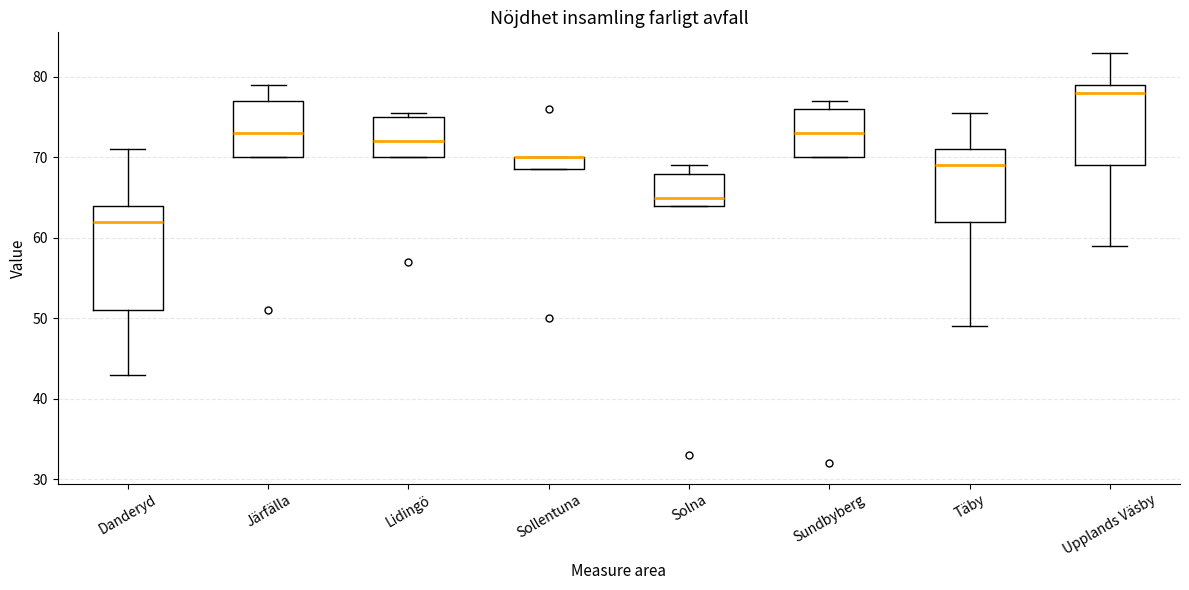

Reading left to right, transcribe this box plot: for each box, give where its median line is, the range the box spans, and where its two whiskers end, as read against the y-axis. The values are not printed on the chart, so give them approximately, as read against the axis.

Danderyd: median 62, box 51 to 64, whiskers 43 to 71
Järfälla: median 73, box 70 to 77, whiskers 70 to 79
Lidingö: median 72, box 70 to 75, whiskers 70 to 76
Sollentuna: median 70 (drawn on the box's upper edge), box 69 to 70, whiskers 69 to 70
Solna: median 65, box 64 to 68, whiskers 64 to 69
Sundbyberg: median 73, box 70 to 76, whiskers 70 to 77
Täby: median 69, box 62 to 71, whiskers 49 to 76
Upplands Väsby: median 78, box 69 to 79, whiskers 59 to 83